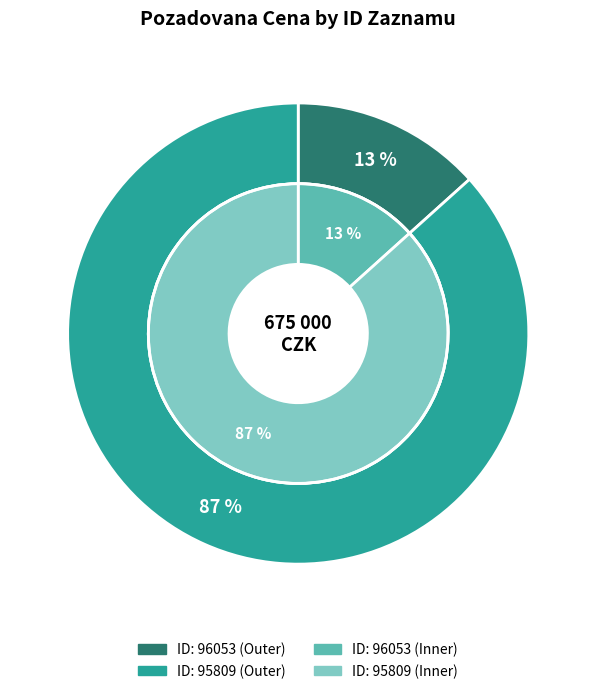

Which category has the smallest portion of the pie?

96053